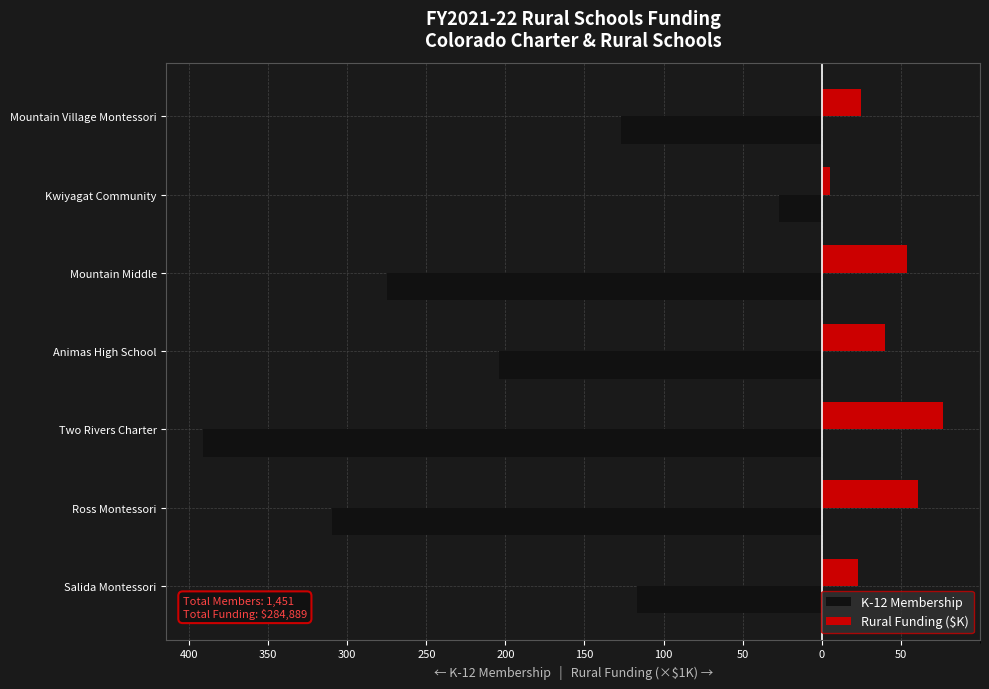

What are all the series names shown in the legend?

K-12 Membership, Rural Funding ($K)